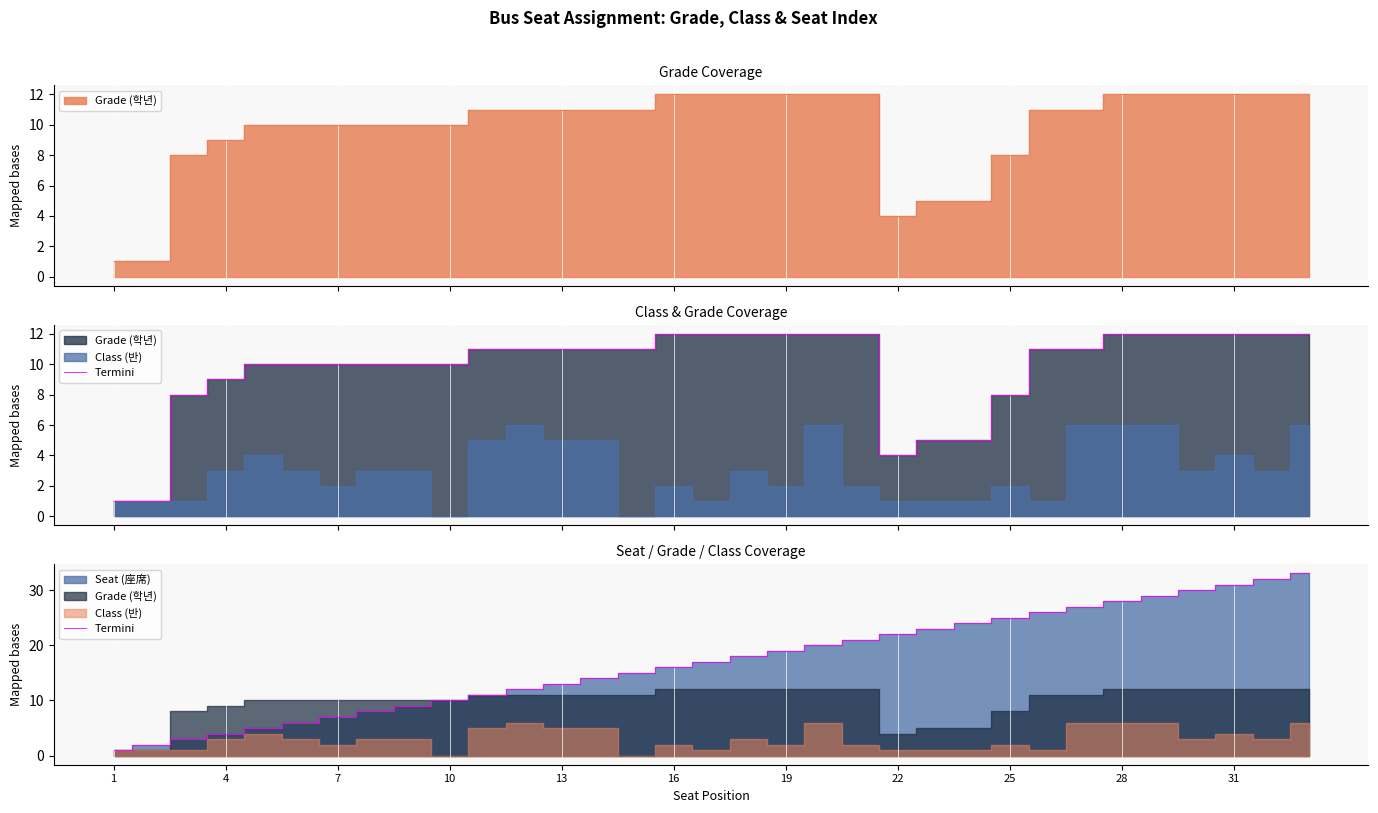

Which category has the lowest value across all series?

1